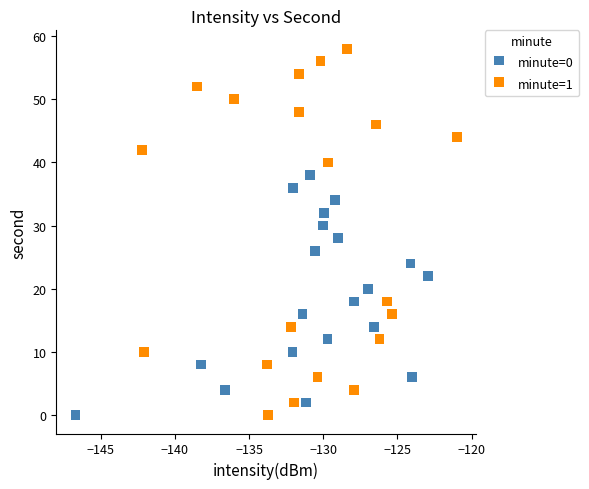

Which series reaches the maximum Y coordinate?

minute=1